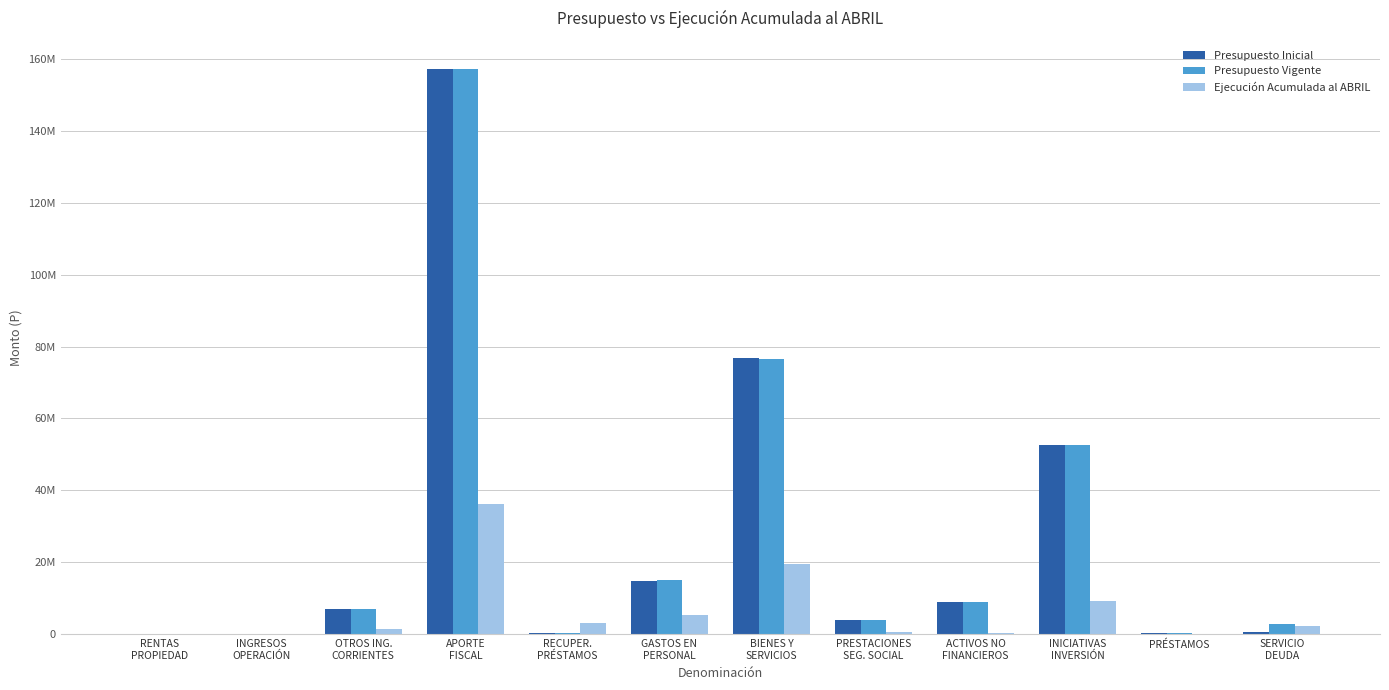

Where is Presupuesto Inicial nearest to the value 78631440?

BIENES Y
SERVICIOS